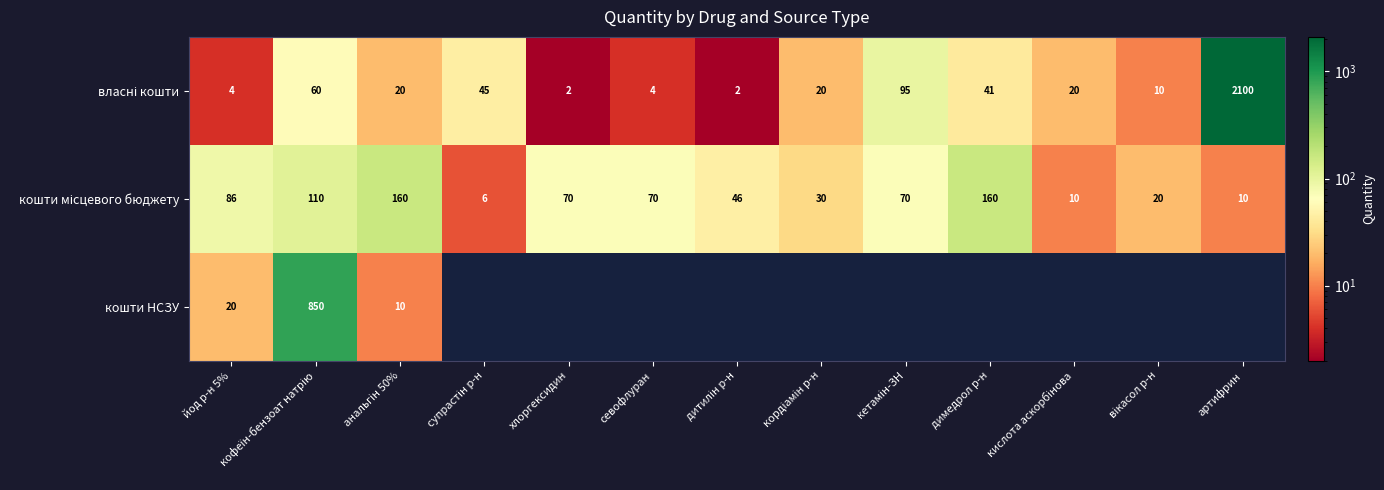

Which has a higher value, анальгін 50% or хлоргексидин?

анальгін 50%